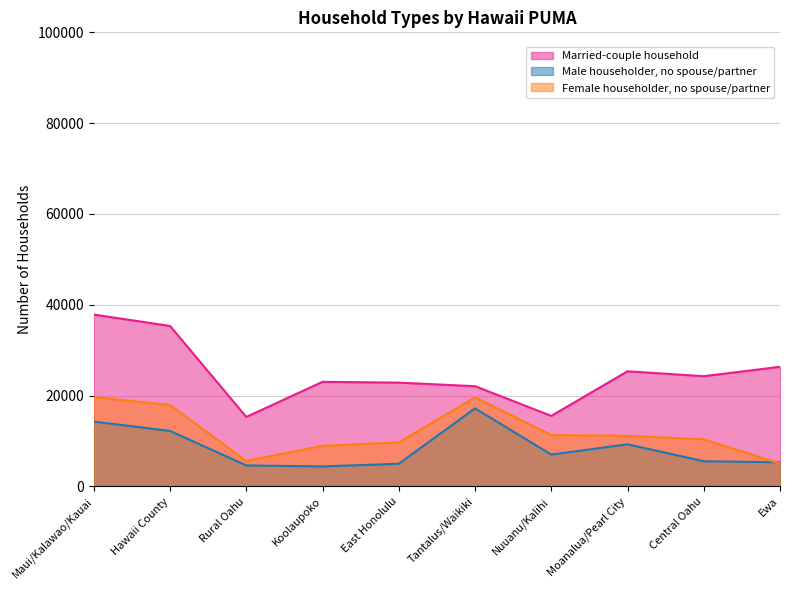

True or false: Male householder, no spouse/partner has more than 0 points higher than both neighbors.

True